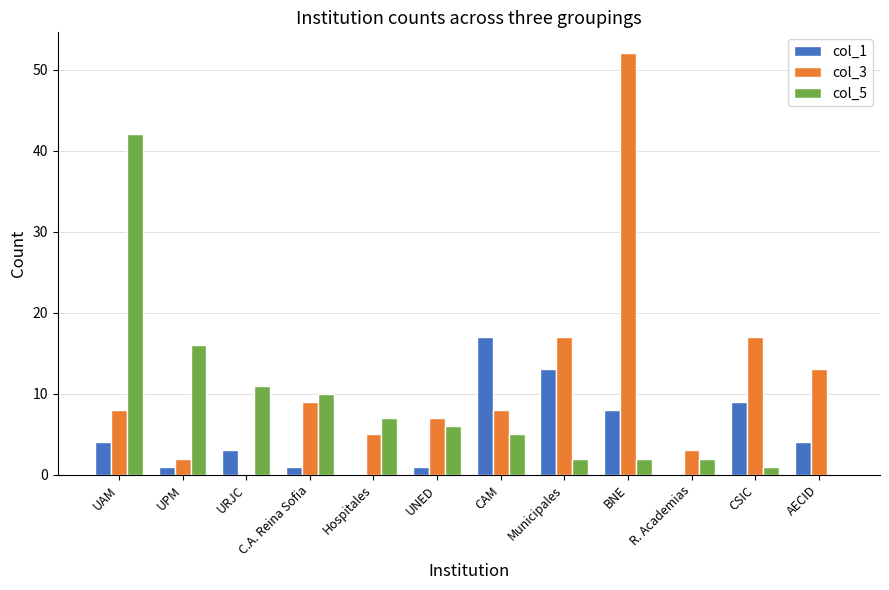

True or false: col_1 has a value of 8 at Municipales.

False